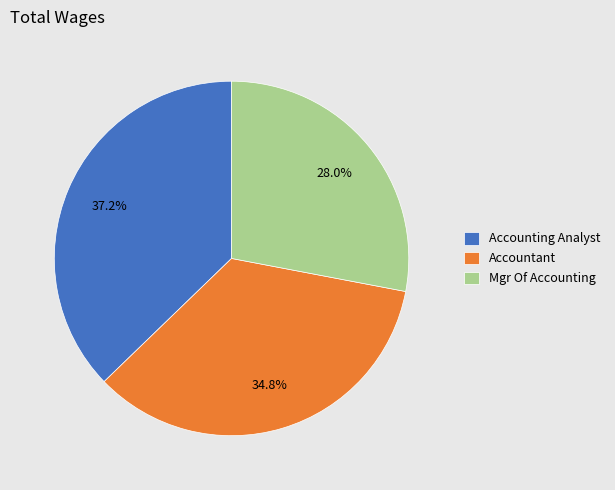

Approximately how many times larger is the value at Accountant compared to Accounting Analyst?

0.9